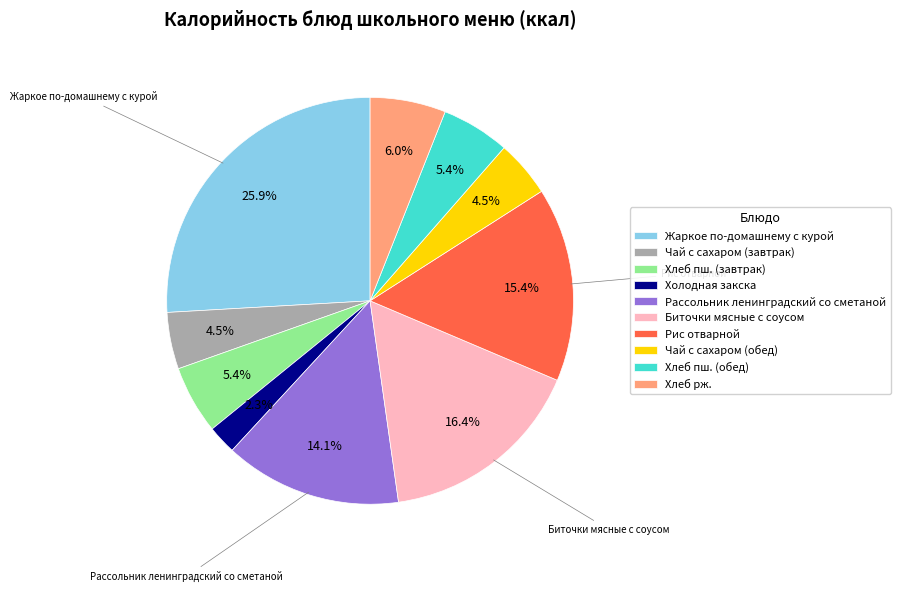

Is Рассольник ленинградский со сметаной the majority of the pie?

No